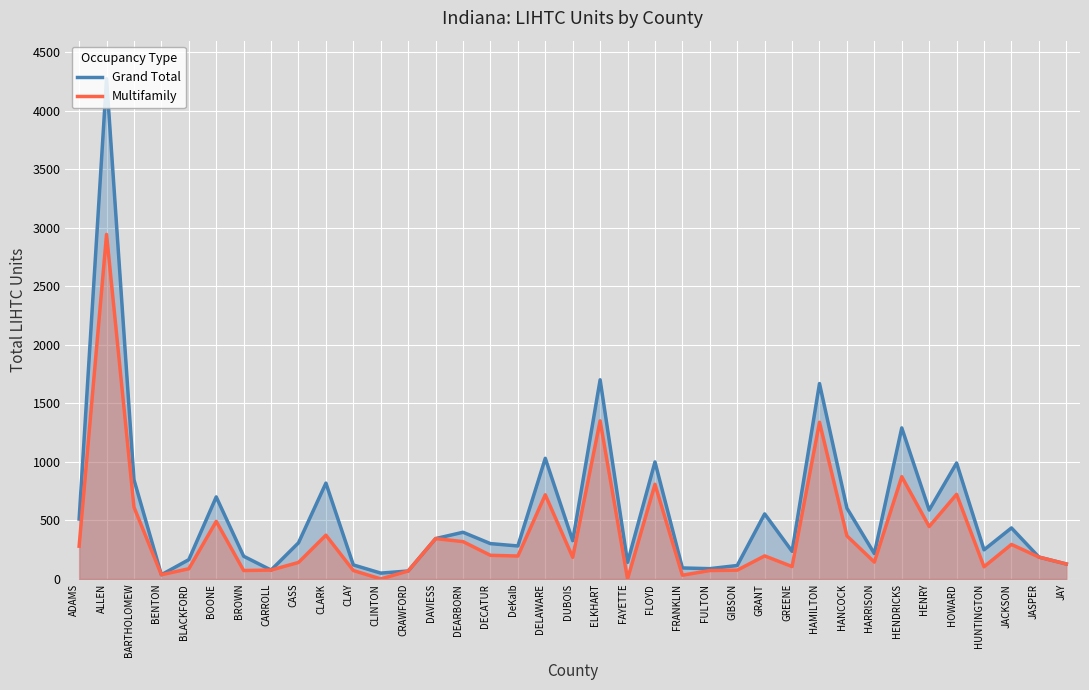

What is the maximum value for Grand Total?

4275